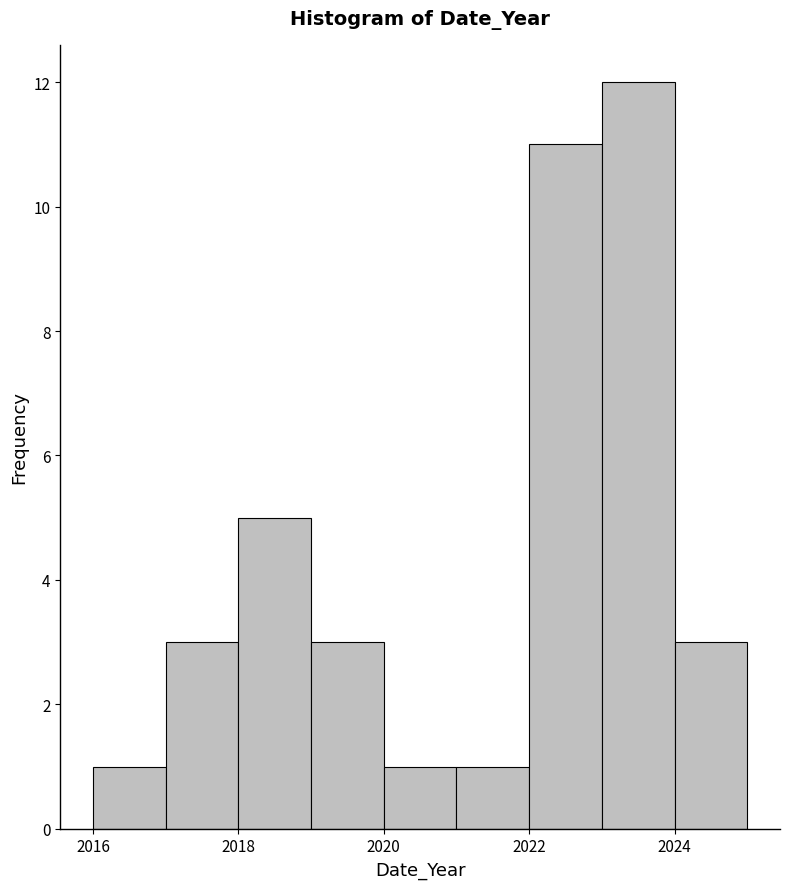

Reading left to right, transcribe this chart: for each bar, give the range it covers on the x-axis and its height. The values are not printed on the chart, so give them approximately, as read against the axis.

2016 to 2017: 1
2017 to 2018: 3
2018 to 2019: 5
2019 to 2020: 3
2020 to 2021: 1
2021 to 2022: 1
2022 to 2023: 11
2023 to 2024: 12
2024 to 2025: 3